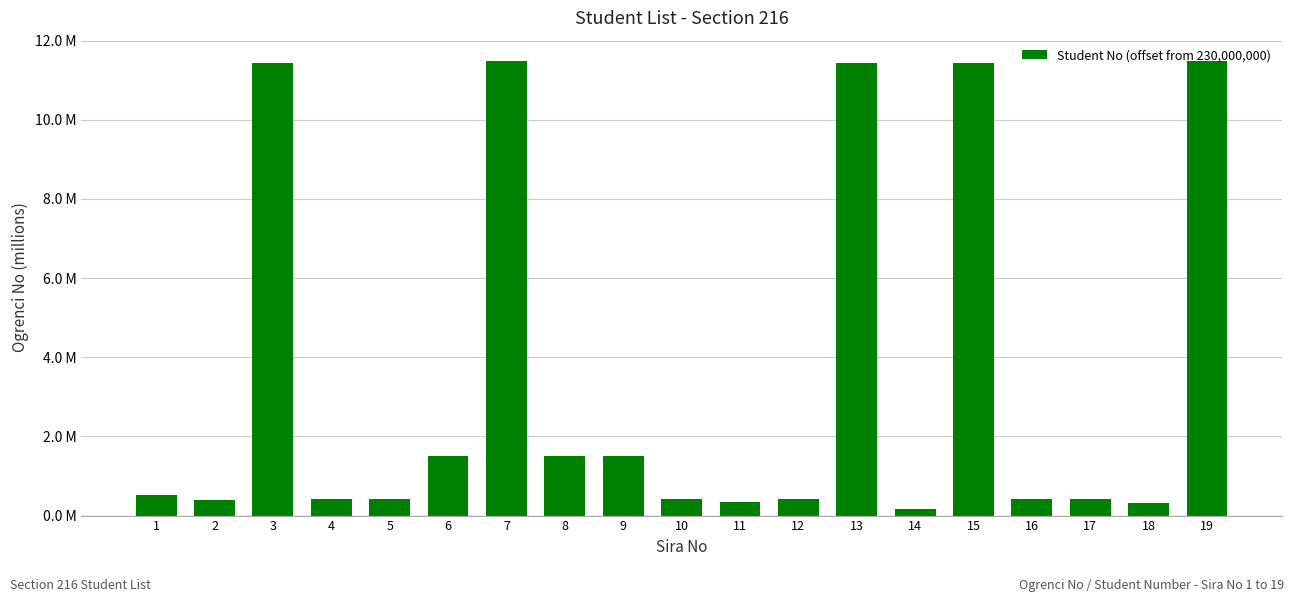

Does the chart contain any negative values?

No